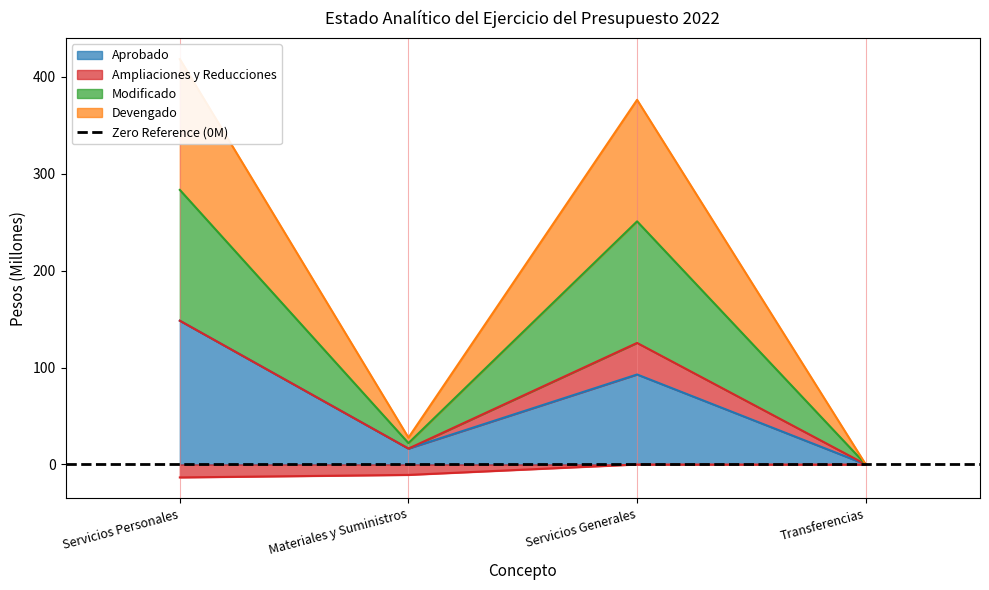

How many categories are shown in the chart?

4